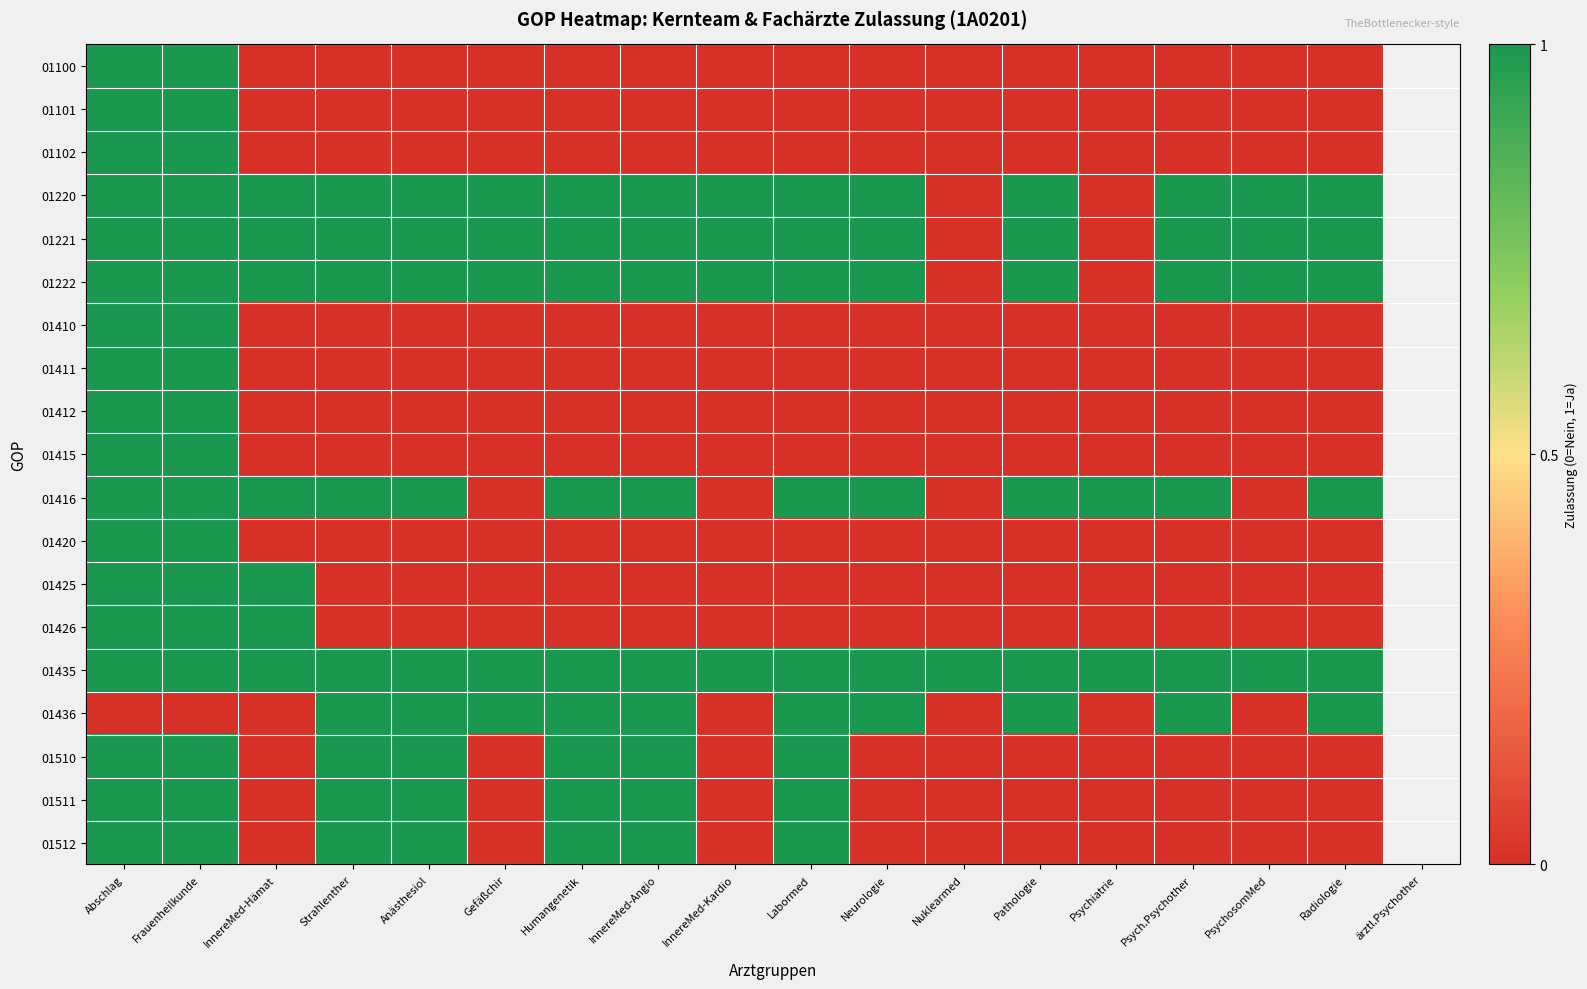

Reading left to right, extract all data points from this chart.

01100: Abschlag=1	Frauenheilkunde=1	InnereMed-Hämat=0	Strahlenther=0	Anästhesiol=0	Gefäßchir=0	Humangenetik=0	InnereMed-Angio=0	InnereMed-Kardio=0	Labormed=0	Neurologie=0	Nuklearmed=0	Pathologie=0	Psychiatrie=0	Psych.Psychother=0	PsychosomMed=0	Radiologie=0
01101: Abschlag=1	Frauenheilkunde=1	InnereMed-Hämat=0	Strahlenther=0	Anästhesiol=0	Gefäßchir=0	Humangenetik=0	InnereMed-Angio=0	InnereMed-Kardio=0	Labormed=0	Neurologie=0	Nuklearmed=0	Pathologie=0	Psychiatrie=0	Psych.Psychother=0	PsychosomMed=0	Radiologie=0
01102: Abschlag=1	Frauenheilkunde=1	InnereMed-Hämat=0	Strahlenther=0	Anästhesiol=0	Gefäßchir=0	Humangenetik=0	InnereMed-Angio=0	InnereMed-Kardio=0	Labormed=0	Neurologie=0	Nuklearmed=0	Pathologie=0	Psychiatrie=0	Psych.Psychother=0	PsychosomMed=0	Radiologie=0
01220: Abschlag=1	Frauenheilkunde=1	InnereMed-Hämat=1	Strahlenther=1	Anästhesiol=1	Gefäßchir=1	Humangenetik=1	InnereMed-Angio=1	InnereMed-Kardio=1	Labormed=1	Neurologie=1	Nuklearmed=0	Pathologie=1	Psychiatrie=0	Psych.Psychother=1	PsychosomMed=1	Radiologie=1
01221: Abschlag=1	Frauenheilkunde=1	InnereMed-Hämat=1	Strahlenther=1	Anästhesiol=1	Gefäßchir=1	Humangenetik=1	InnereMed-Angio=1	InnereMed-Kardio=1	Labormed=1	Neurologie=1	Nuklearmed=0	Pathologie=1	Psychiatrie=0	Psych.Psychother=1	PsychosomMed=1	Radiologie=1
01222: Abschlag=1	Frauenheilkunde=1	InnereMed-Hämat=1	Strahlenther=1	Anästhesiol=1	Gefäßchir=1	Humangenetik=1	InnereMed-Angio=1	InnereMed-Kardio=1	Labormed=1	Neurologie=1	Nuklearmed=0	Pathologie=1	Psychiatrie=0	Psych.Psychother=1	PsychosomMed=1	Radiologie=1
01410: Abschlag=1	Frauenheilkunde=1	InnereMed-Hämat=0	Strahlenther=0	Anästhesiol=0	Gefäßchir=0	Humangenetik=0	InnereMed-Angio=0	InnereMed-Kardio=0	Labormed=0	Neurologie=0	Nuklearmed=0	Pathologie=0	Psychiatrie=0	Psych.Psychother=0	PsychosomMed=0	Radiologie=0
01411: Abschlag=1	Frauenheilkunde=1	InnereMed-Hämat=0	Strahlenther=0	Anästhesiol=0	Gefäßchir=0	Humangenetik=0	InnereMed-Angio=0	InnereMed-Kardio=0	Labormed=0	Neurologie=0	Nuklearmed=0	Pathologie=0	Psychiatrie=0	Psych.Psychother=0	PsychosomMed=0	Radiologie=0
01412: Abschlag=1	Frauenheilkunde=1	InnereMed-Hämat=0	Strahlenther=0	Anästhesiol=0	Gefäßchir=0	Humangenetik=0	InnereMed-Angio=0	InnereMed-Kardio=0	Labormed=0	Neurologie=0	Nuklearmed=0	Pathologie=0	Psychiatrie=0	Psych.Psychother=0	PsychosomMed=0	Radiologie=0
01415: Abschlag=1	Frauenheilkunde=1	InnereMed-Hämat=0	Strahlenther=0	Anästhesiol=0	Gefäßchir=0	Humangenetik=0	InnereMed-Angio=0	InnereMed-Kardio=0	Labormed=0	Neurologie=0	Nuklearmed=0	Pathologie=0	Psychiatrie=0	Psych.Psychother=0	PsychosomMed=0	Radiologie=0
01416: Abschlag=1	Frauenheilkunde=1	InnereMed-Hämat=1	Strahlenther=1	Anästhesiol=1	Gefäßchir=0	Humangenetik=1	InnereMed-Angio=1	InnereMed-Kardio=0	Labormed=1	Neurologie=1	Nuklearmed=0	Pathologie=1	Psychiatrie=1	Psych.Psychother=1	PsychosomMed=0	Radiologie=1
01420: Abschlag=1	Frauenheilkunde=1	InnereMed-Hämat=0	Strahlenther=0	Anästhesiol=0	Gefäßchir=0	Humangenetik=0	InnereMed-Angio=0	InnereMed-Kardio=0	Labormed=0	Neurologie=0	Nuklearmed=0	Pathologie=0	Psychiatrie=0	Psych.Psychother=0	PsychosomMed=0	Radiologie=0
01425: Abschlag=1	Frauenheilkunde=1	InnereMed-Hämat=1	Strahlenther=0	Anästhesiol=0	Gefäßchir=0	Humangenetik=0	InnereMed-Angio=0	InnereMed-Kardio=0	Labormed=0	Neurologie=0	Nuklearmed=0	Pathologie=0	Psychiatrie=0	Psych.Psychother=0	PsychosomMed=0	Radiologie=0
01426: Abschlag=1	Frauenheilkunde=1	InnereMed-Hämat=1	Strahlenther=0	Anästhesiol=0	Gefäßchir=0	Humangenetik=0	InnereMed-Angio=0	InnereMed-Kardio=0	Labormed=0	Neurologie=0	Nuklearmed=0	Pathologie=0	Psychiatrie=0	Psych.Psychother=0	PsychosomMed=0	Radiologie=0
01435: Abschlag=1	Frauenheilkunde=1	InnereMed-Hämat=1	Strahlenther=1	Anästhesiol=1	Gefäßchir=1	Humangenetik=1	InnereMed-Angio=1	InnereMed-Kardio=1	Labormed=1	Neurologie=1	Nuklearmed=1	Pathologie=1	Psychiatrie=1	Psych.Psychother=1	PsychosomMed=1	Radiologie=1
01436: Abschlag=0	Frauenheilkunde=0	InnereMed-Hämat=0	Strahlenther=1	Anästhesiol=1	Gefäßchir=1	Humangenetik=1	InnereMed-Angio=1	InnereMed-Kardio=0	Labormed=1	Neurologie=1	Nuklearmed=0	Pathologie=1	Psychiatrie=0	Psych.Psychother=1	PsychosomMed=0	Radiologie=1
01510: Abschlag=1	Frauenheilkunde=1	InnereMed-Hämat=0	Strahlenther=1	Anästhesiol=1	Gefäßchir=0	Humangenetik=1	InnereMed-Angio=1	InnereMed-Kardio=0	Labormed=1	Neurologie=0	Nuklearmed=0	Pathologie=0	Psychiatrie=0	Psych.Psychother=0	PsychosomMed=0	Radiologie=0
01511: Abschlag=1	Frauenheilkunde=1	InnereMed-Hämat=0	Strahlenther=1	Anästhesiol=1	Gefäßchir=0	Humangenetik=1	InnereMed-Angio=1	InnereMed-Kardio=0	Labormed=1	Neurologie=0	Nuklearmed=0	Pathologie=0	Psychiatrie=0	Psych.Psychother=0	PsychosomMed=0	Radiologie=0
01512: Abschlag=1	Frauenheilkunde=1	InnereMed-Hämat=0	Strahlenther=1	Anästhesiol=1	Gefäßchir=0	Humangenetik=1	InnereMed-Angio=1	InnereMed-Kardio=0	Labormed=1	Neurologie=0	Nuklearmed=0	Pathologie=0	Psychiatrie=0	Psych.Psychother=0	PsychosomMed=0	Radiologie=0